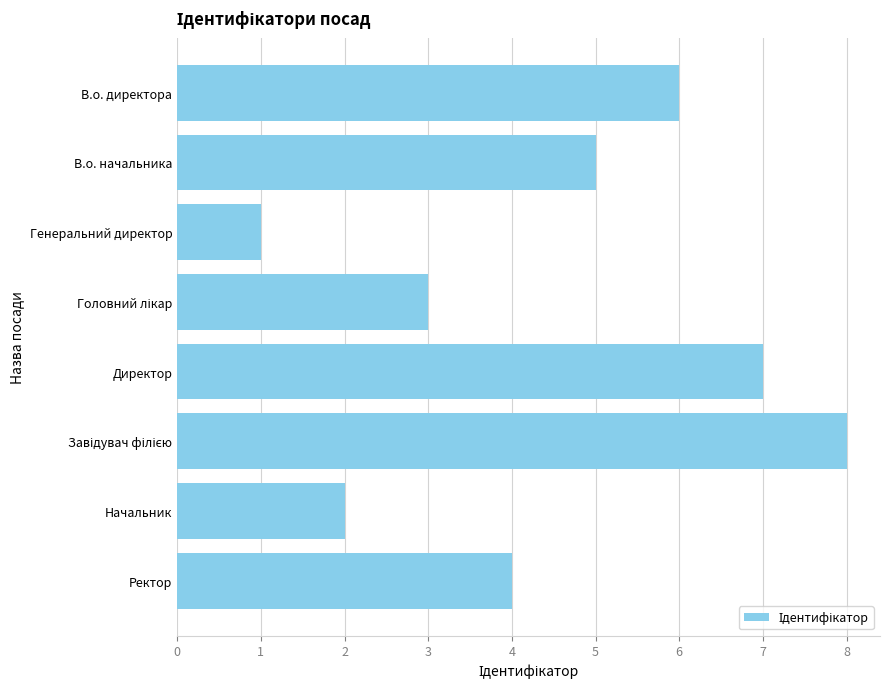

Reading top to bottom, extract all data points from this chart.

6	5	1	3	7	8	2	4